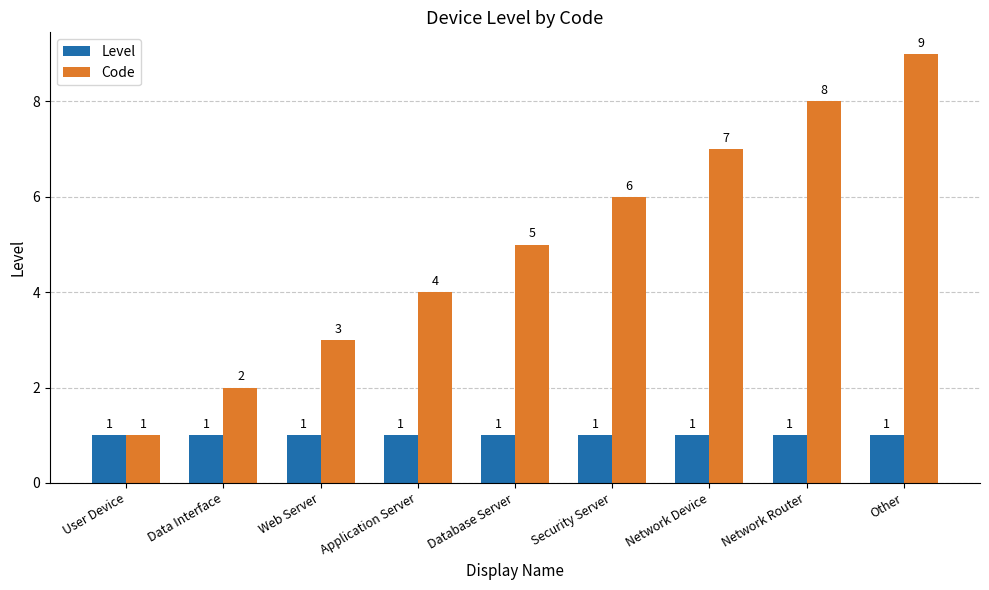

Is the value of Level at Data Interface greater than the value of Code at Security Server?

No